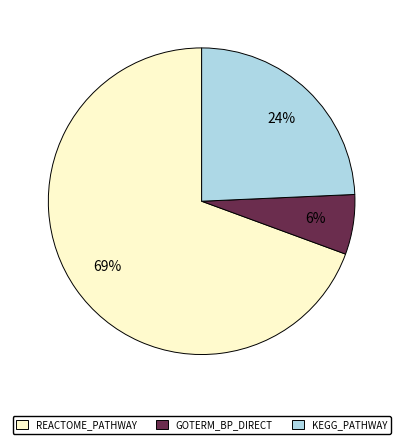

Rank the categories by value from lowest to highest.

GOTERM_BP_DIRECT, KEGG_PATHWAY, REACTOME_PATHWAY